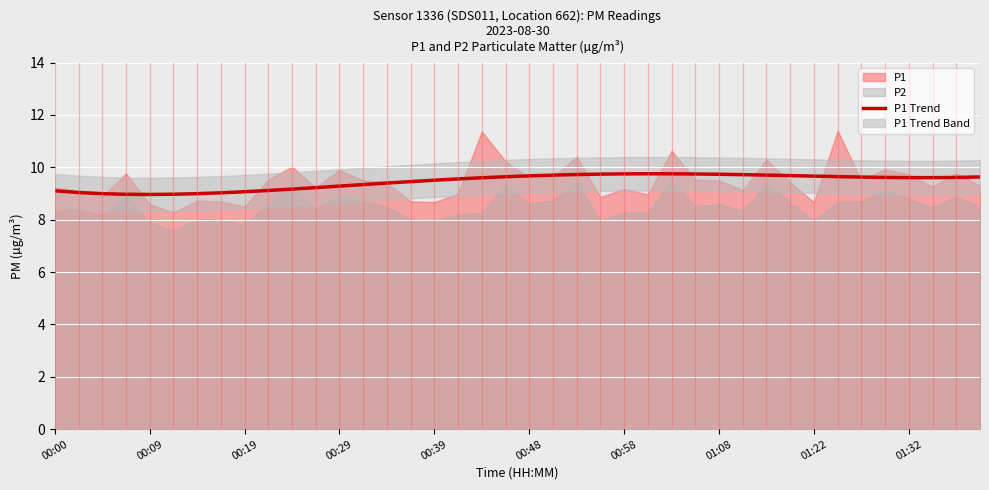

Between 01:08 and 01:22, which is larger?

01:08